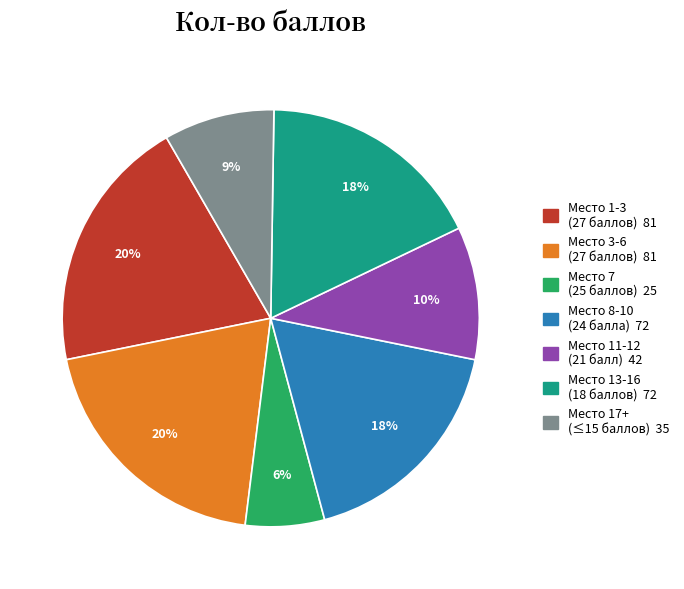

To the nearest percent, what is the average slice percentage?

14%